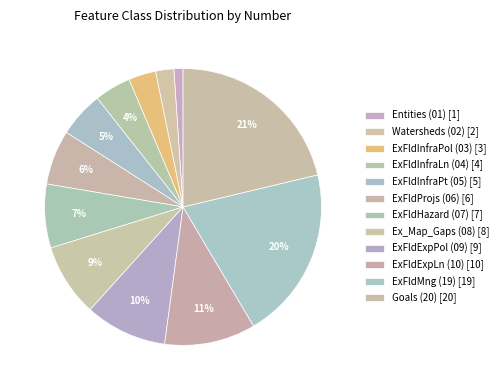

Is it true that Watersheds (02) is 2% of the pie?

True